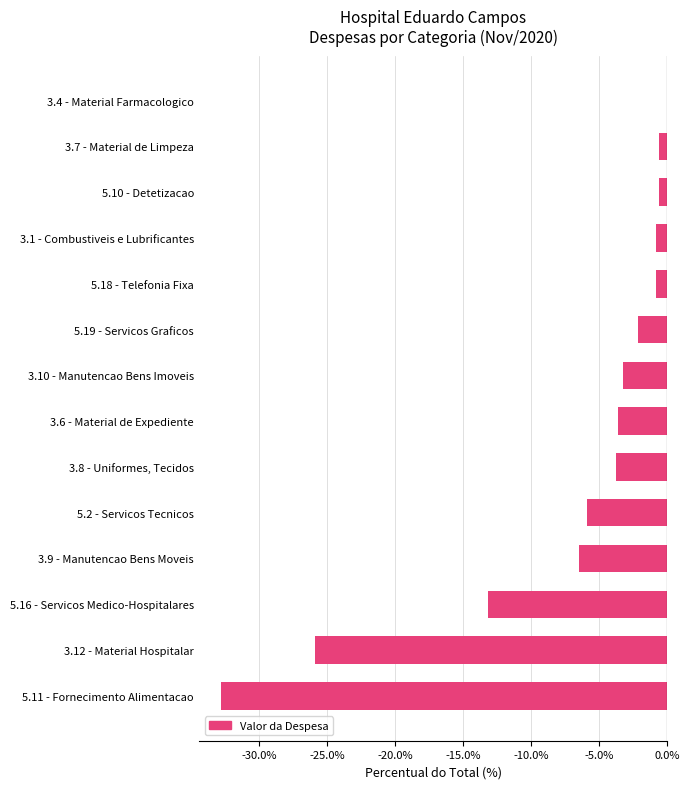

Is it true that the value at 3.6 - Material de Expediente is -1.4?

False